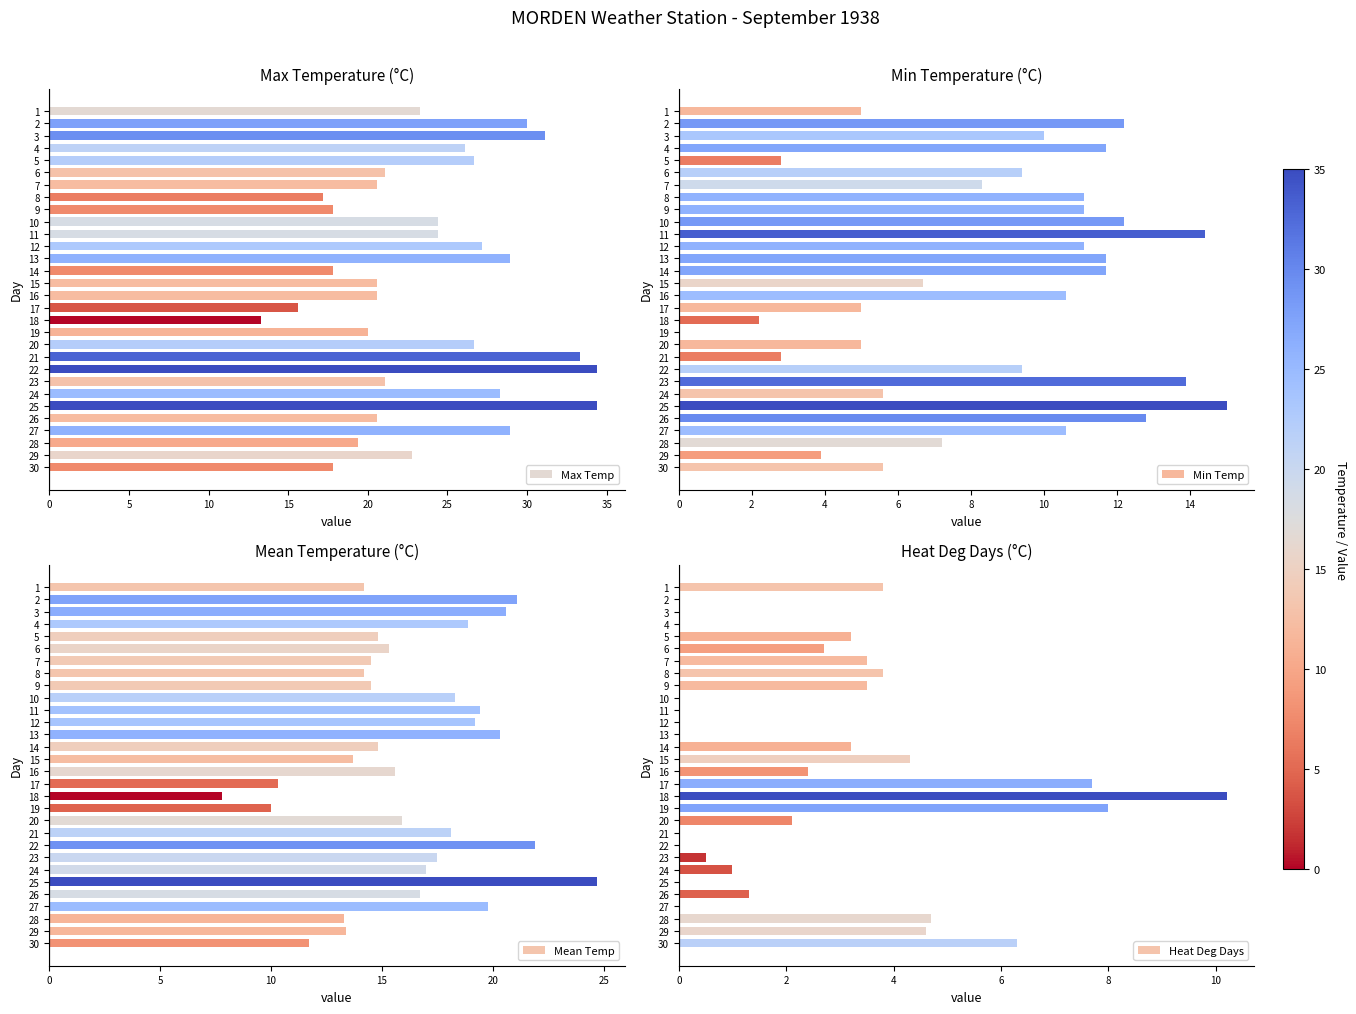

Where is Mean Temp nearest to the value 16?

20